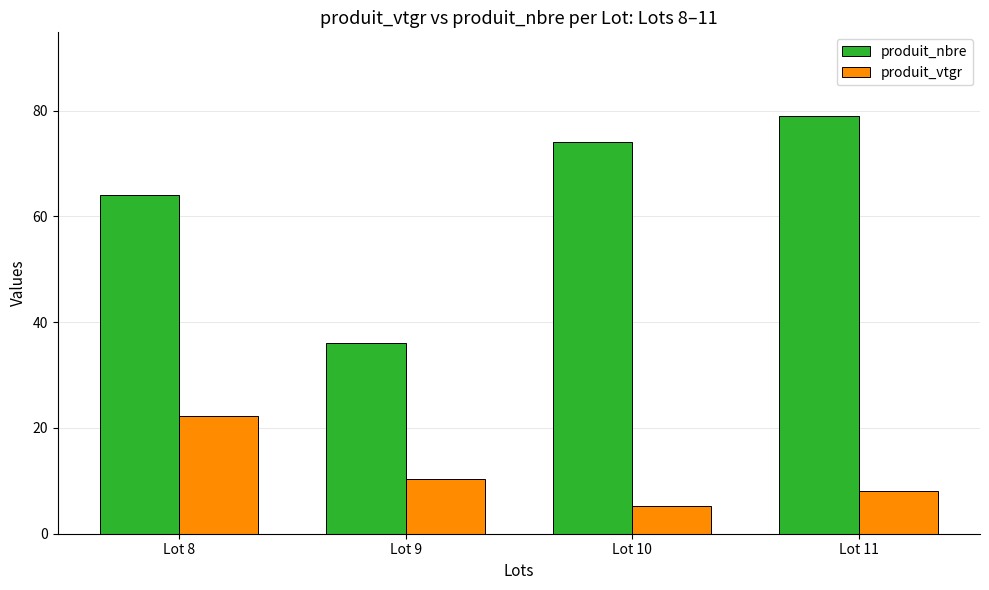

Between Lot 8 and Lot 10, which series saw the biggest shift?

produit_vtgr